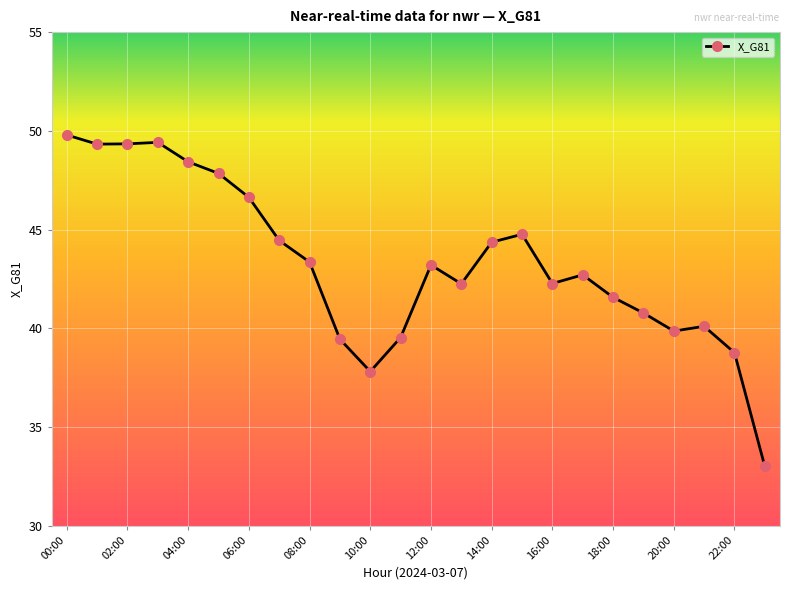

Does the chart display data point markers on the line(s)?

Yes